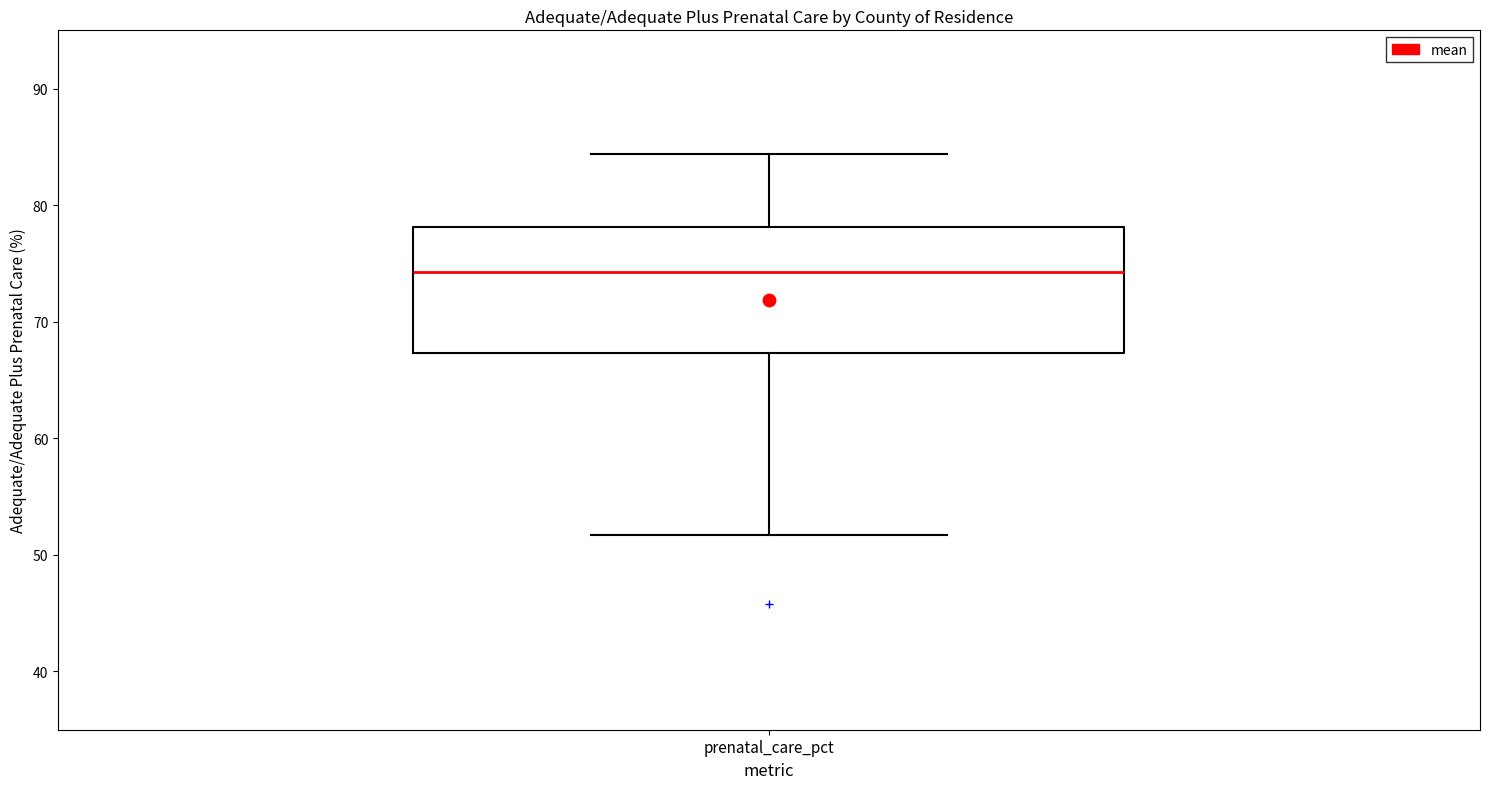

Read this box plot against the y-axis: the position of the median line, the range covered by the box, and the ends of both whiskers. The values are not printed on the chart, so give them approximately, as read against the axis.

median 74, box 67 to 78, whiskers 52 to 84